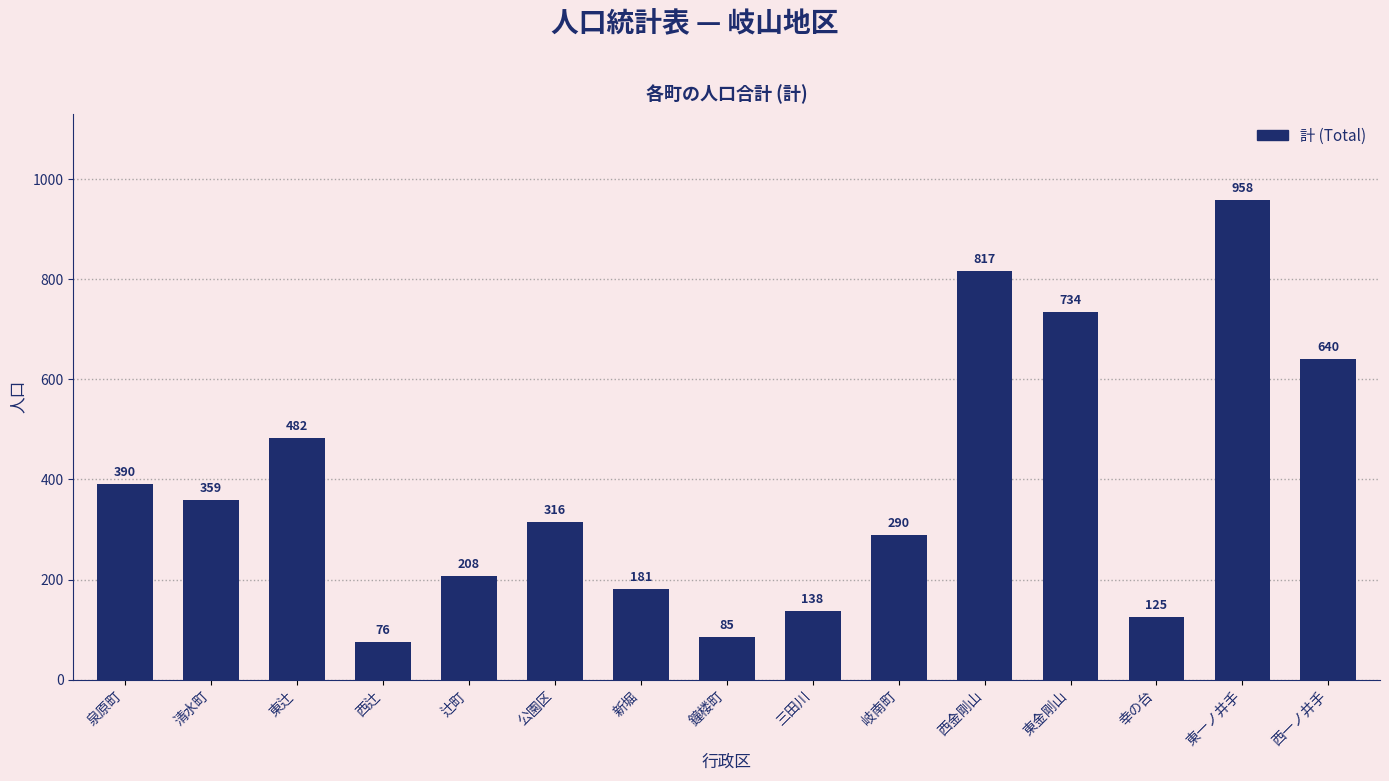

Which category has the lowest value across all series?

西辻